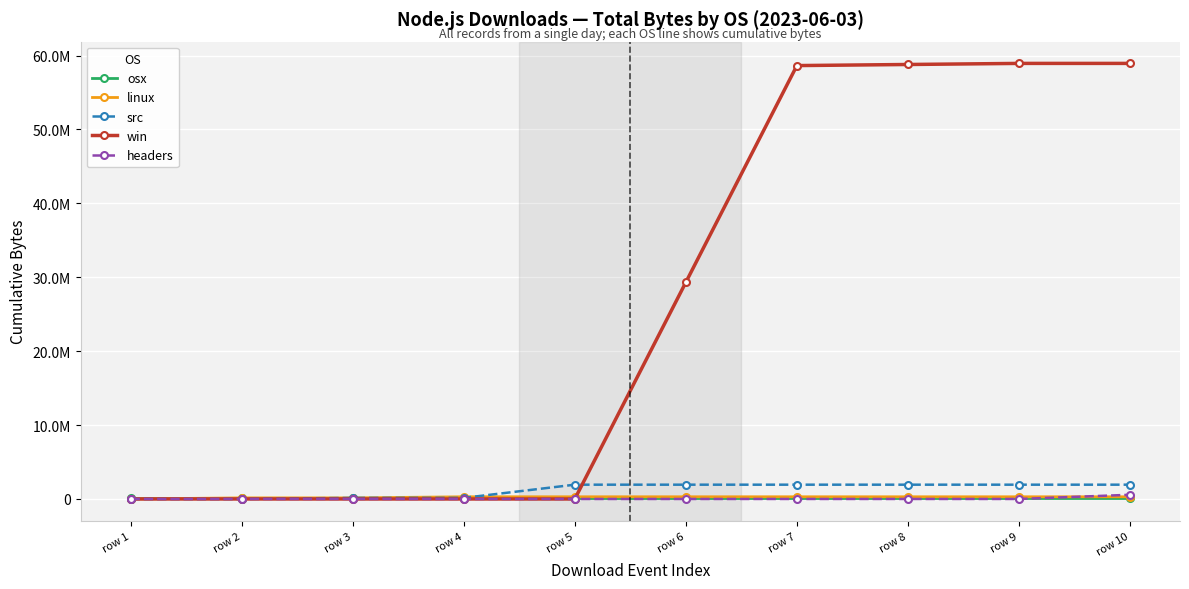

What are all the series names shown in the legend?

osx, linux, src, win, headers